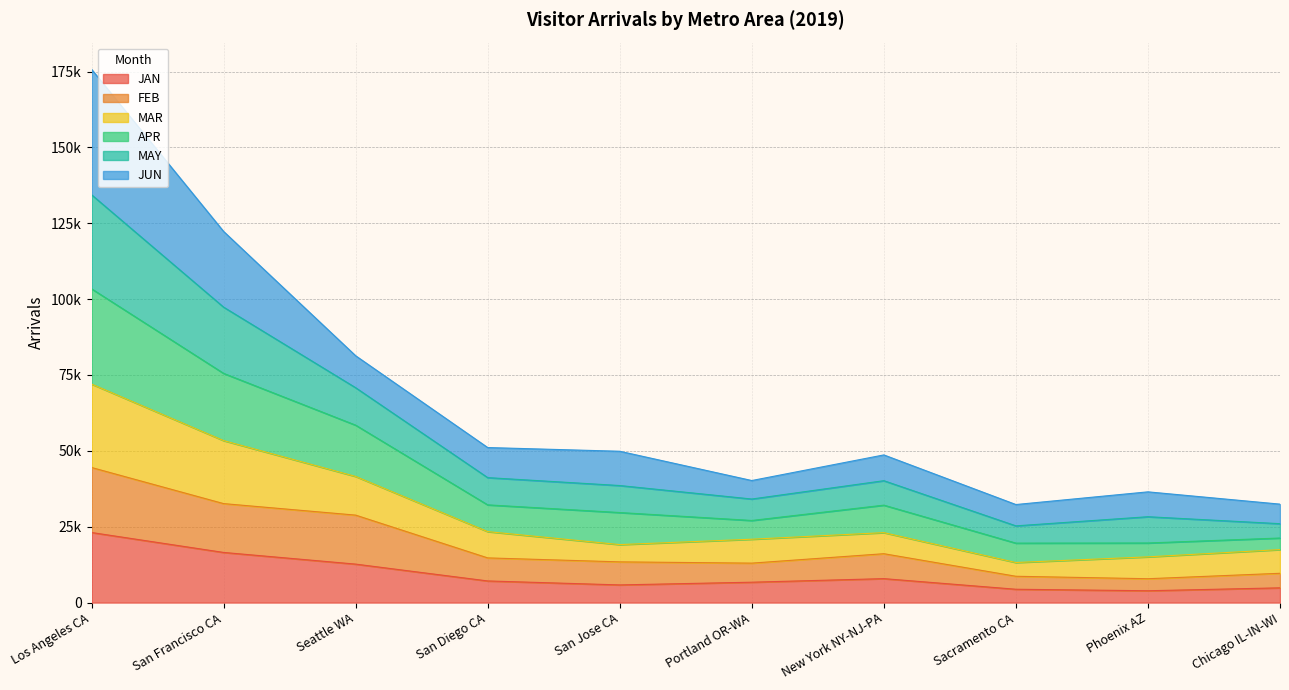

What are all the series names shown in the legend?

JAN, FEB, MAR, APR, MAY, JUN